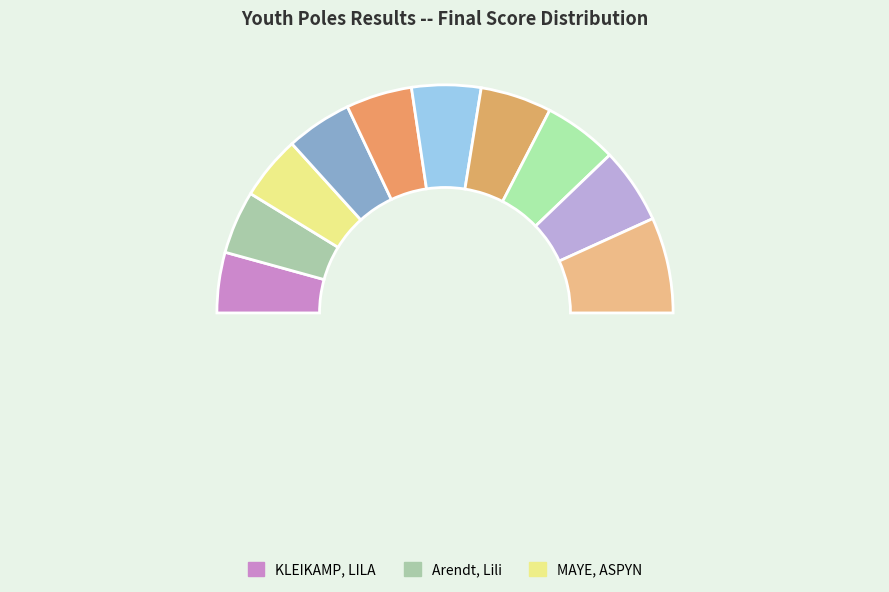

What is the largest slice in the pie chart?

ELSHOLTZ, LEXI